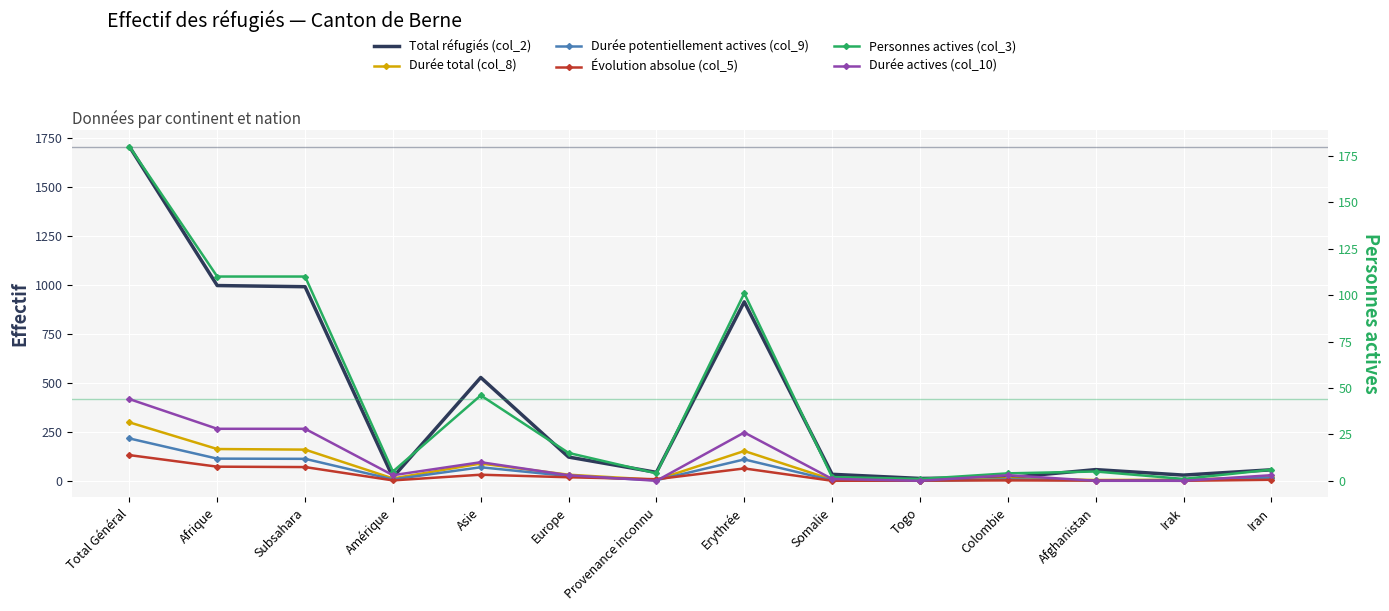

What is the label of the 11th point from the right?

Amérique